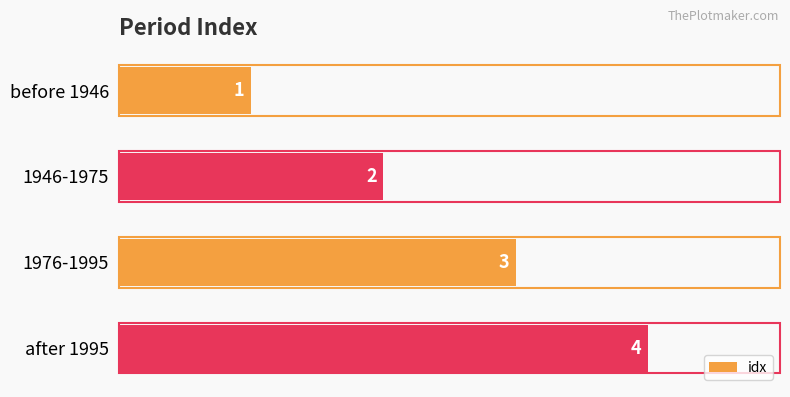

Where is the data nearest to the value 2?

1946-1975